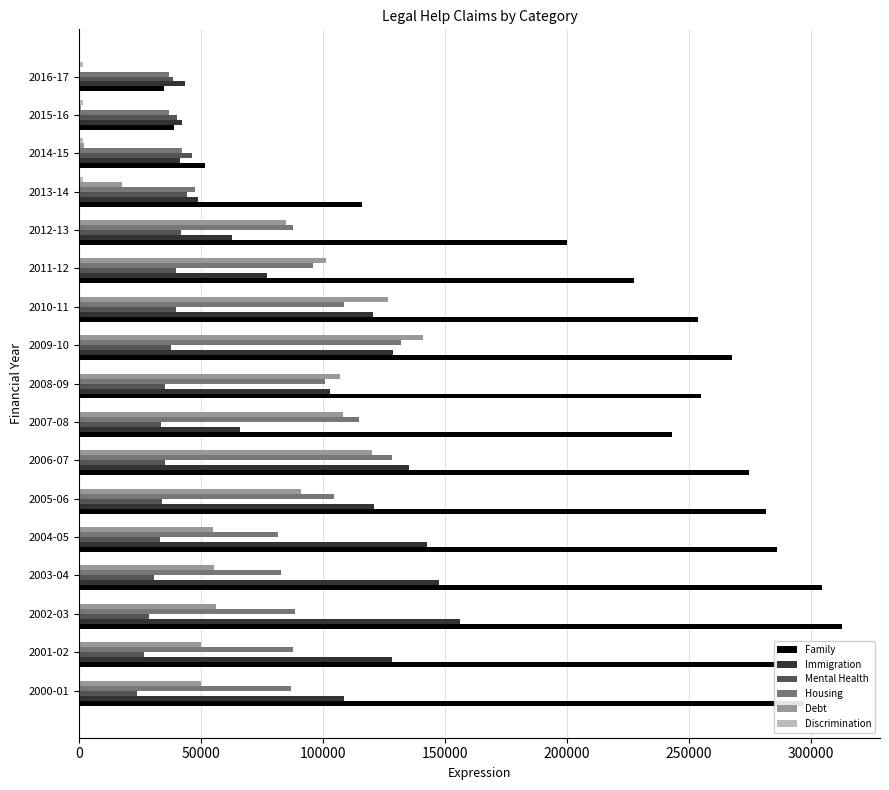

The value of Housing at 2005-06 is 71752. True or false?

False